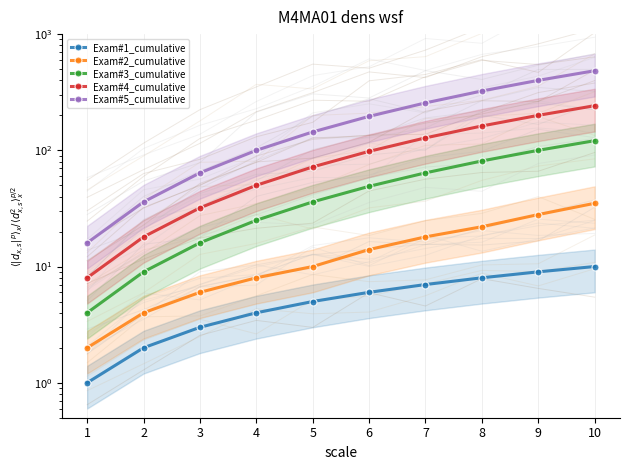

Rank the series at 6 from lowest to highest value.

Exam#1_cumulative, Exam#2_cumulative, Exam#3_cumulative, Exam#4_cumulative, Exam#5_cumulative